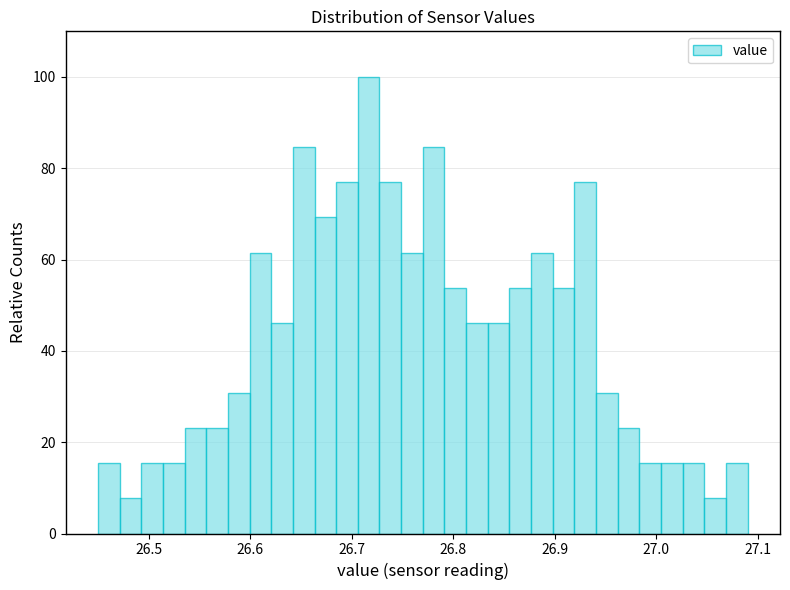

Read against the x-axis, roughly where is the centre of the tallest bar?

26.72